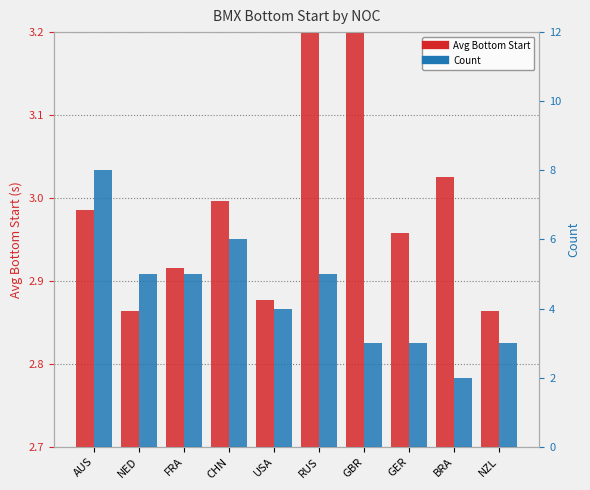

What are all the series names shown in the legend?

Avg Bottom Start, Count